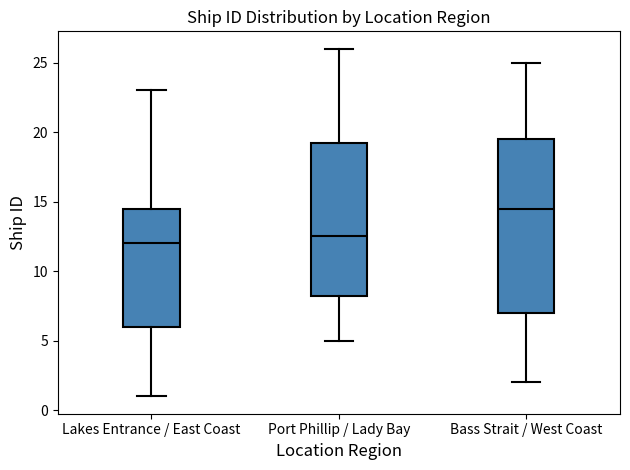

Which box is the tallest, from its lower edge to its upper edge?

Bass Strait / West Coast